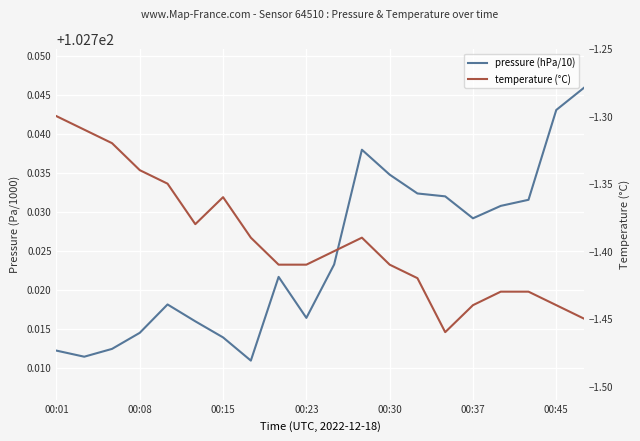

Count the number of data series in this chart.

2